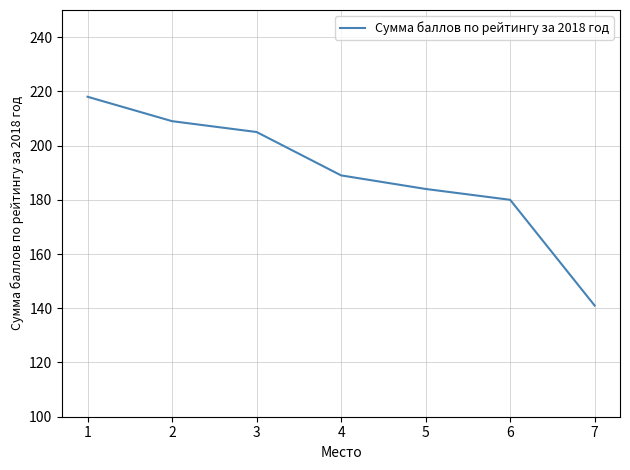

Read the value at 6, to the nearest 10.

180